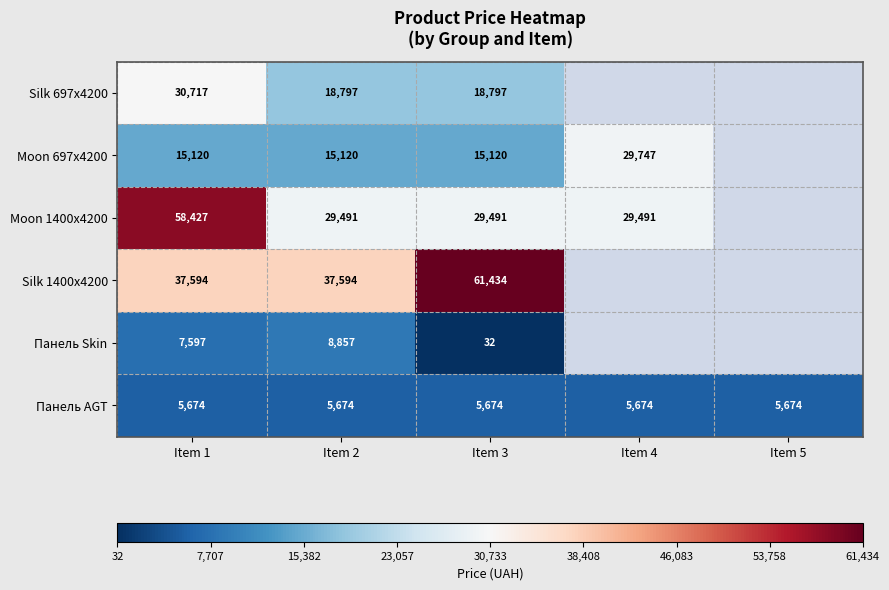

Is the value of Панель AGT at Item 1 greater than the value of Moon 1400x4200 at Item 1?

No